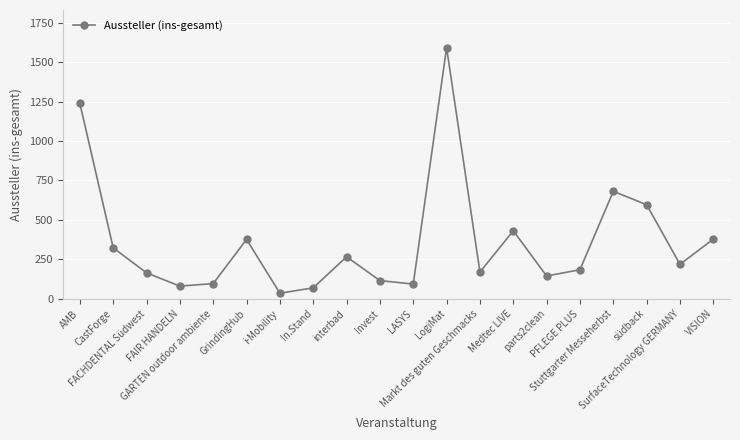

What is the maximum value shown in the chart?

1592